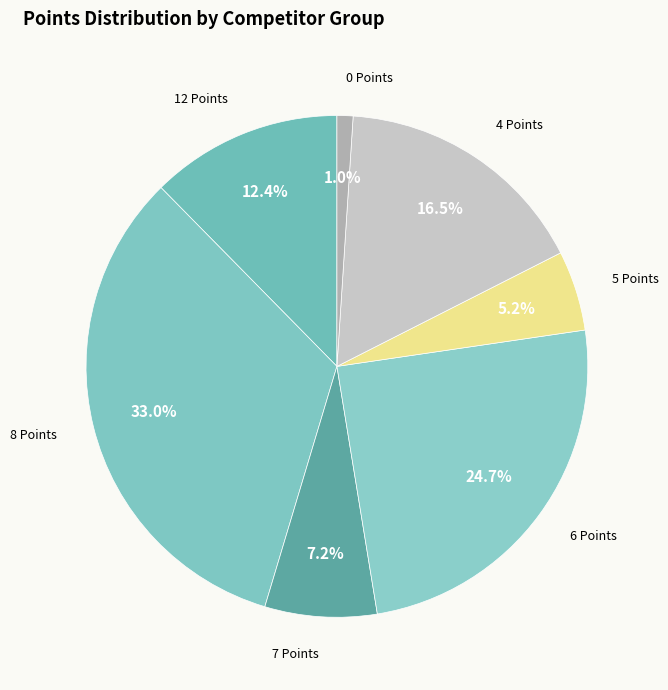

How many segments does this pie chart have?

7